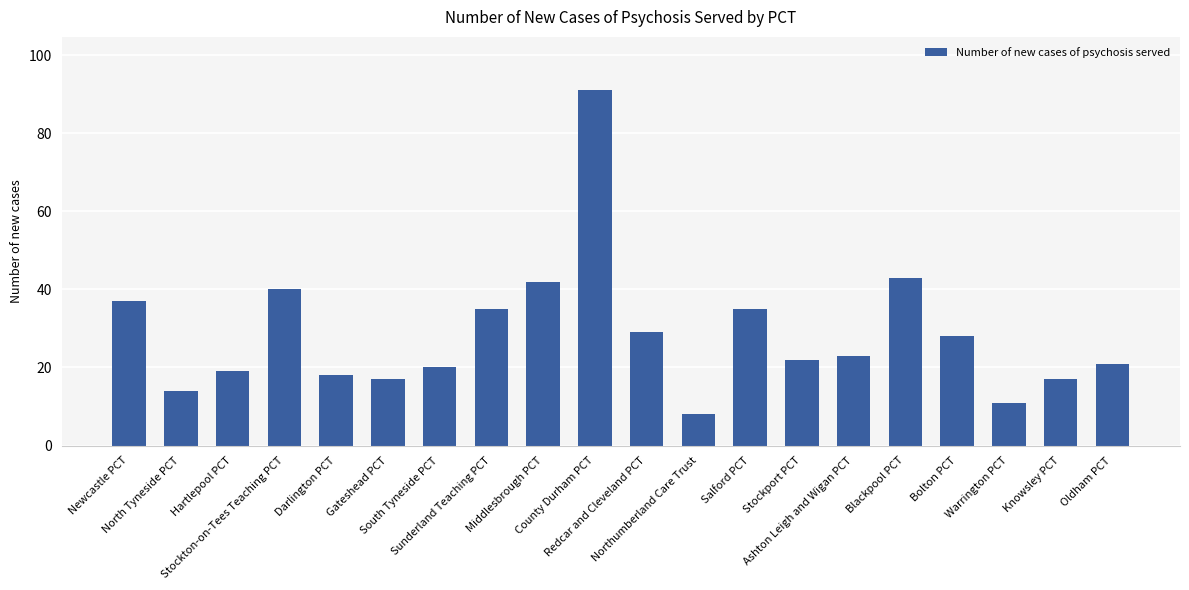

Reading left to right, what are all the values shown in this chart?

Newcastle PCT=37	North Tyneside PCT=14	Hartlepool PCT=19	Stockton-on-Tees Teaching PCT=40	Darlington PCT=18	Gateshead PCT=17	South Tyneside PCT=20	Sunderland Teaching PCT=35	Middlesbrough PCT=42	County Durham PCT=91	Redcar and Cleveland PCT=29	Northumberland Care Trust=8	Salford PCT=35	Stockport PCT=22	Ashton Leigh and Wigan PCT=23	Blackpool PCT=43	Bolton PCT=28	Warrington PCT=11	Knowsley PCT=17	Oldham PCT=21